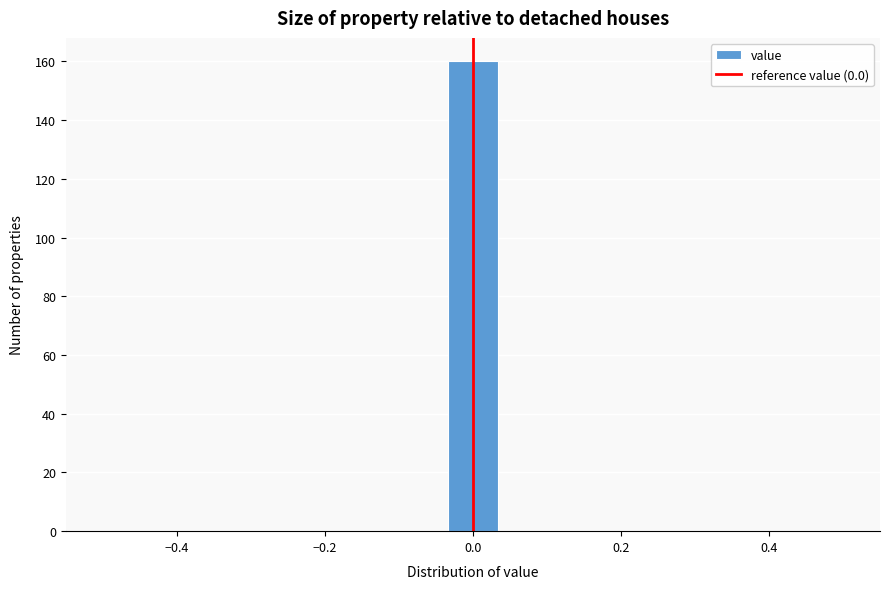

Read against the x-axis, roughly where is the centre of the tallest bar?

0.00